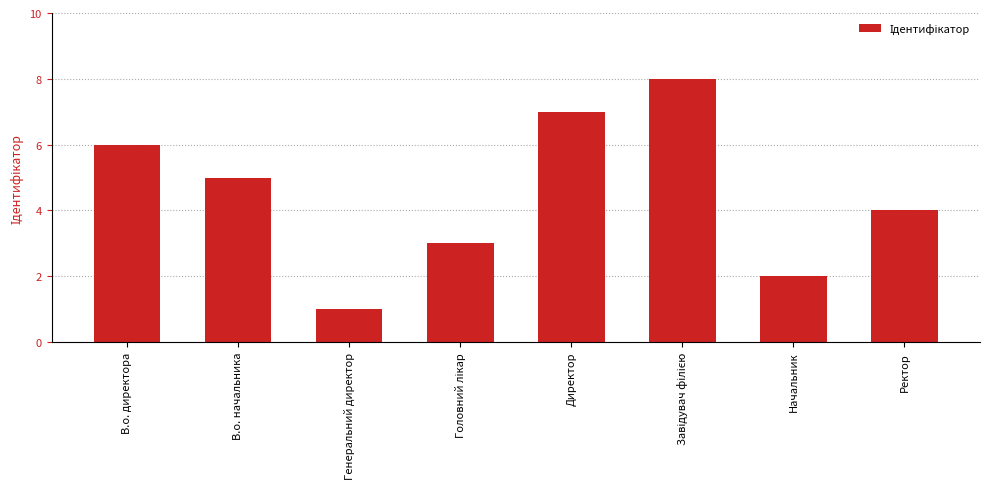

What is the difference between the maximum and minimum values?

7